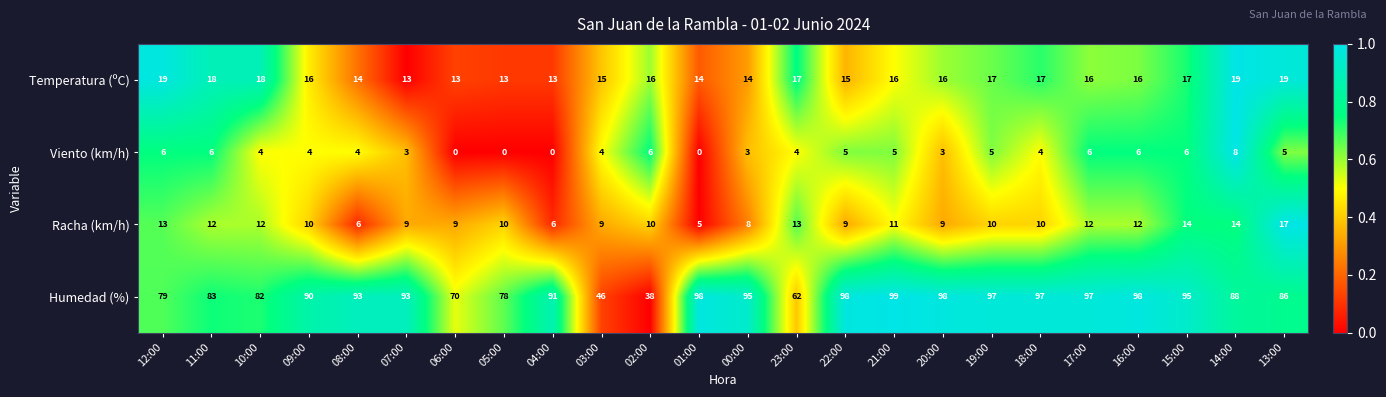

What is the difference between the maximum and minimum values in the Temperatura (ºC) series?

6